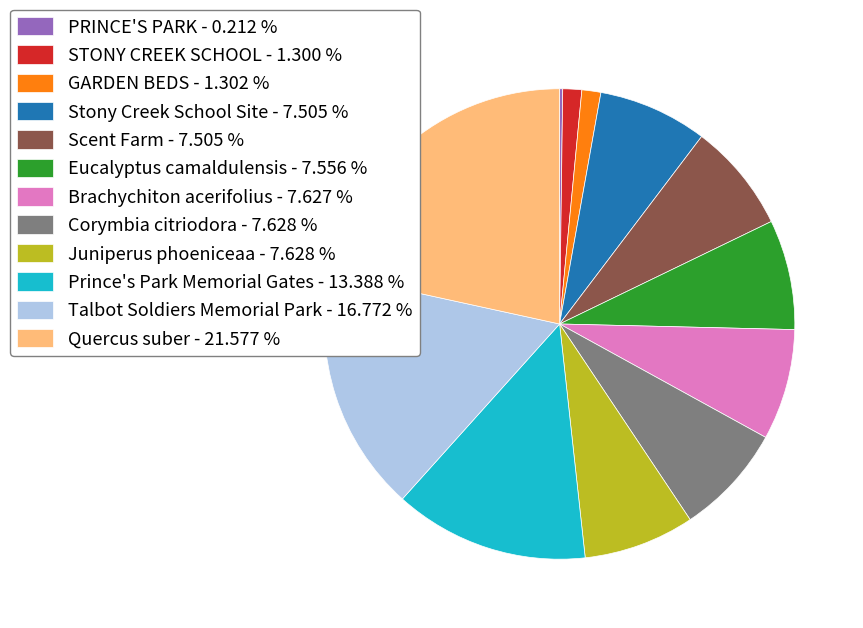

Is there a majority slice in this chart?

No